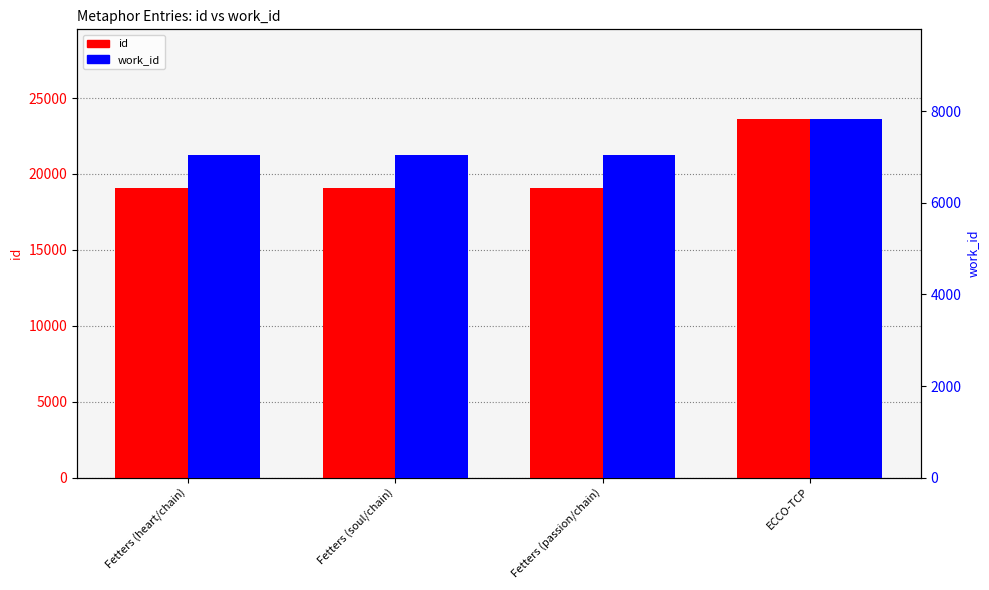

How many distinct data groups are displayed?

2